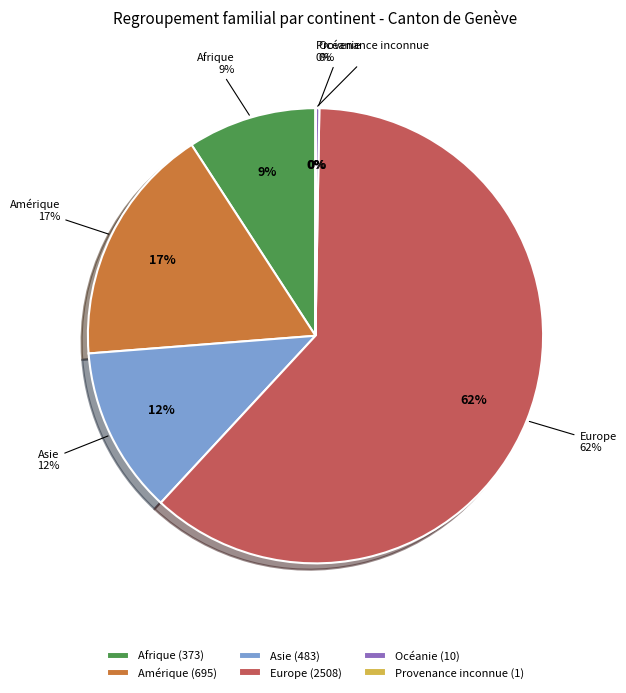

Rank the categories by value from highest to lowest.

Europe, Amérique, Asie, Afrique, Océanie, Provenance inconnue